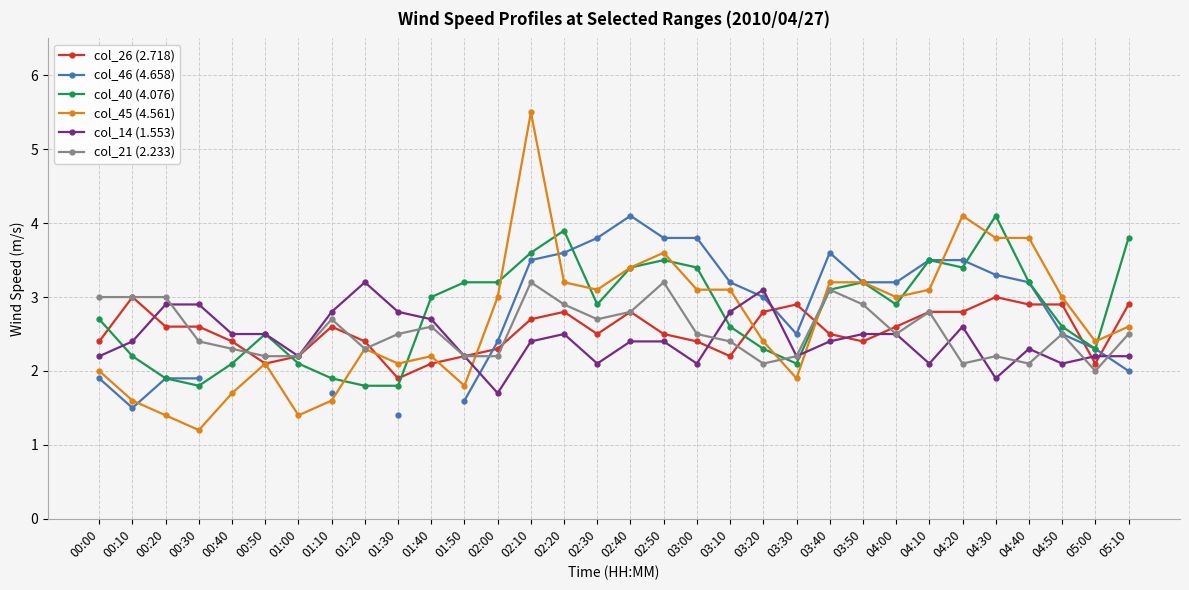

What is the label of the 31st point from the right?

00:10